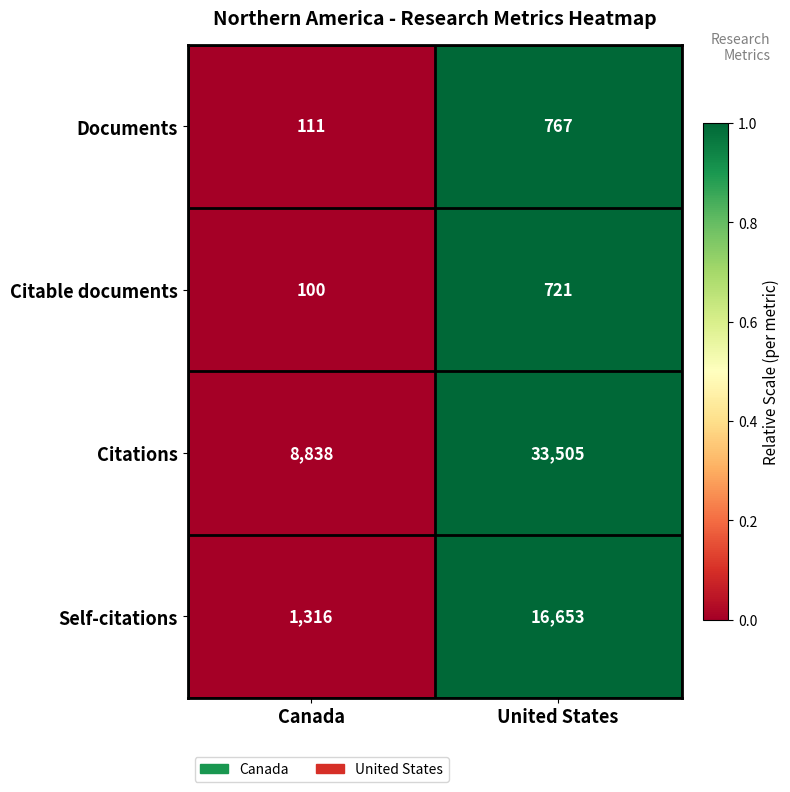

The value of Citable documents at United States is 721. True or false?

True